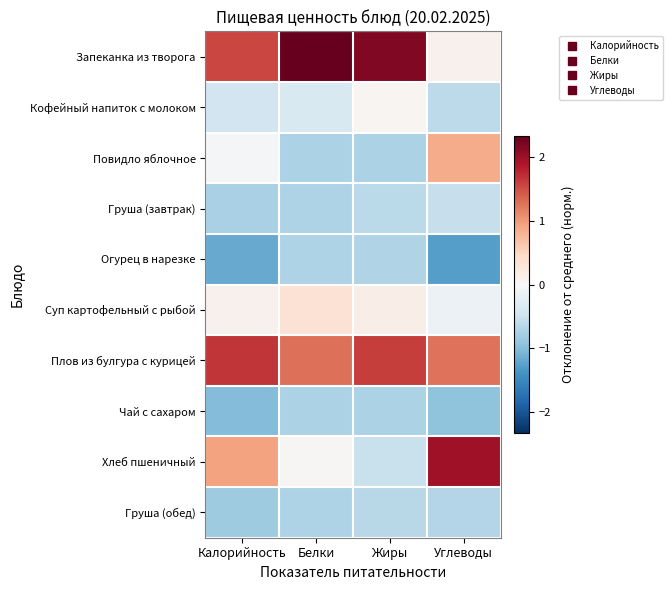

Reading left to right, what are all the values shown in this chart?

Запеканка из творога: Калорийность=1.6	Белки=2.3	Жиры=2.2	Углеводы=0.1
Кофейный напиток с молоком: Калорийность=-0.5	Белки=-0.4	Жиры=0.0	Углеводы=-0.6
Повидло яблочное: Калорийность=-0.0	Белки=-0.7	Жиры=-0.7	Углеводы=0.9
Груша (завтрак): Калорийность=-0.7	Белки=-0.7	Жиры=-0.6	Углеводы=-0.5
Огурец в нарезке: Калорийность=-1.2	Белки=-0.7	Жиры=-0.7	Углеводы=-1.3
Суп картофельный с рыбой: Калорийность=0.1	Белки=0.3	Жиры=0.2	Углеводы=-0.1
Плов из булгура с курицей: Калорийность=1.7	Белки=1.3	Жиры=1.6	Углеводы=1.3
Чай с сахаром: Калорийность=-1.0	Белки=-0.7	Жиры=-0.7	Углеводы=-0.9
Хлеб пшеничный: Калорийность=0.9	Белки=0.0	Жиры=-0.5	Углеводы=2.0
Груша (обед): Калорийность=-0.8	Белки=-0.7	Жиры=-0.7	Углеводы=-0.7